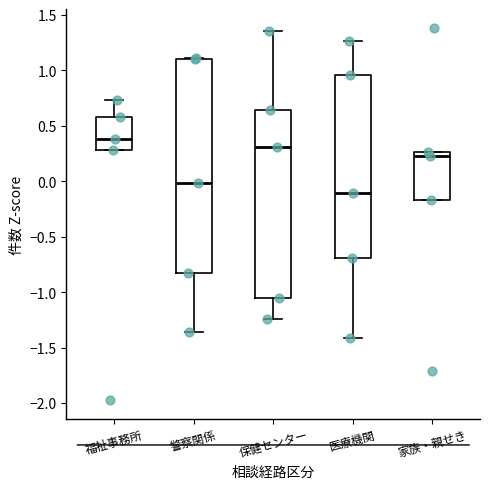

Which box's median line is the highest?

福祉事務所